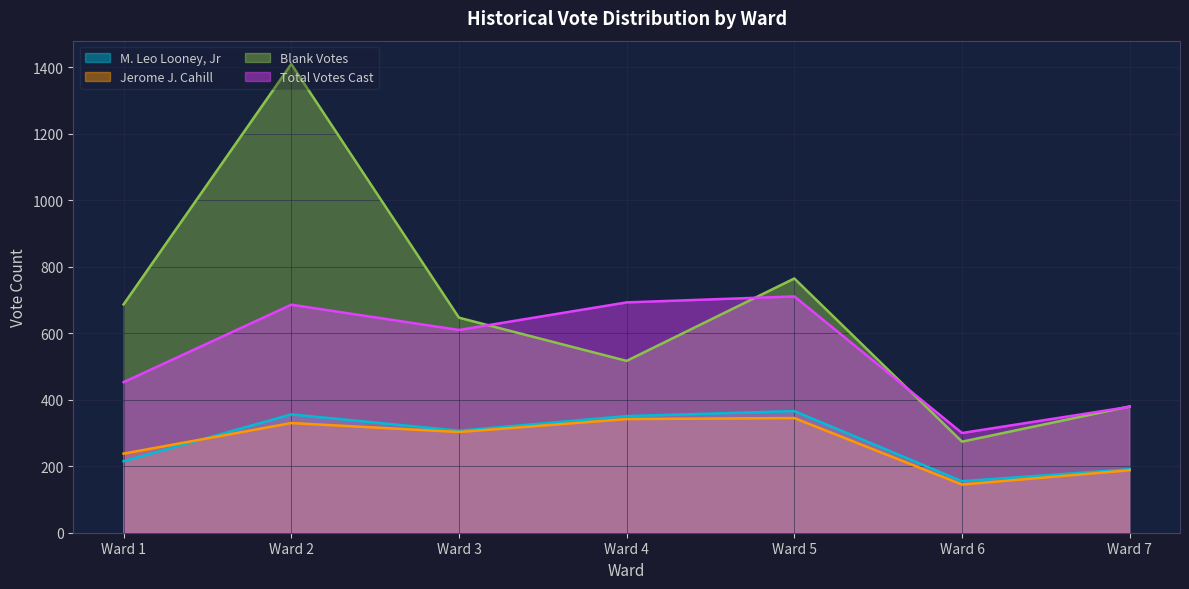

Which series changed the most between Ward 3 and Ward 7?

Blank Votes